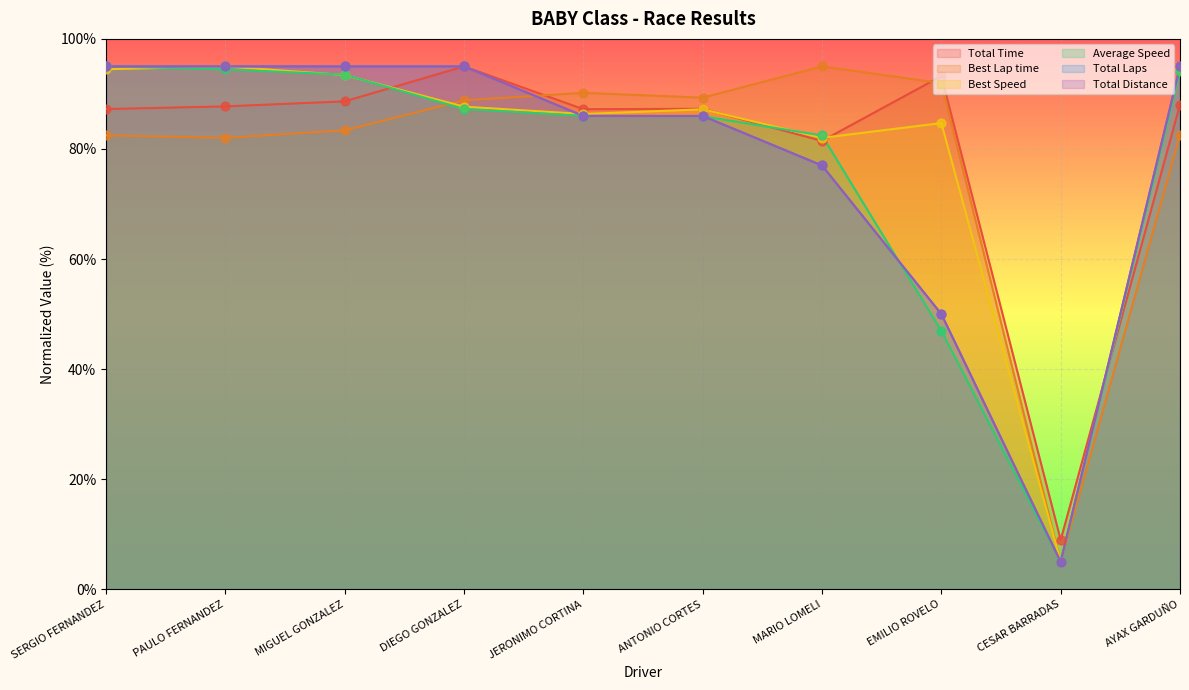

Which series reaches the minimum Y coordinate?

Best Lap time